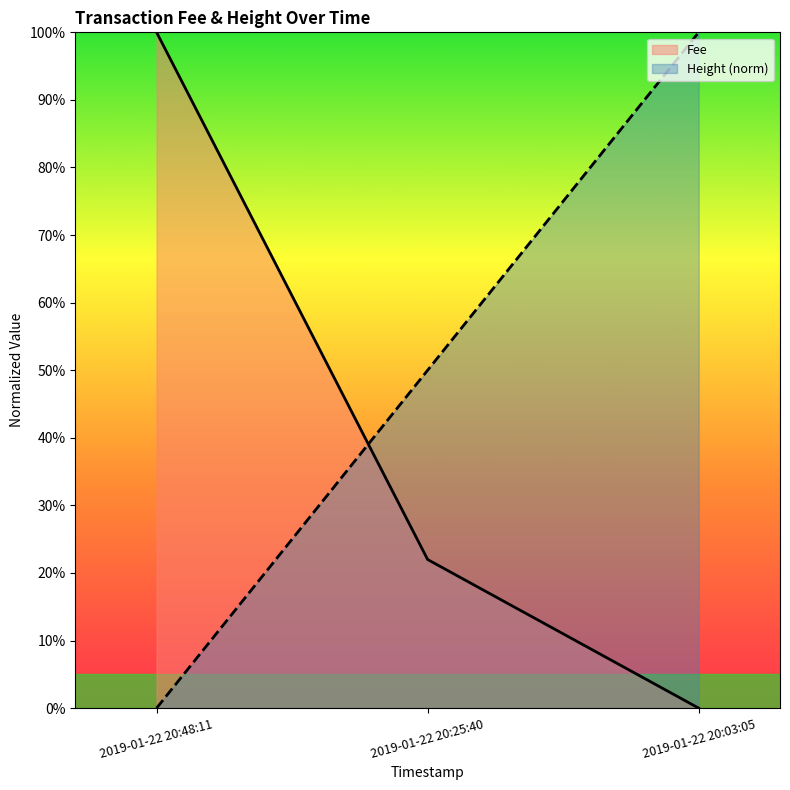

True or false: the data shows 0.2 at 2019-01-22 20:25:40.

False